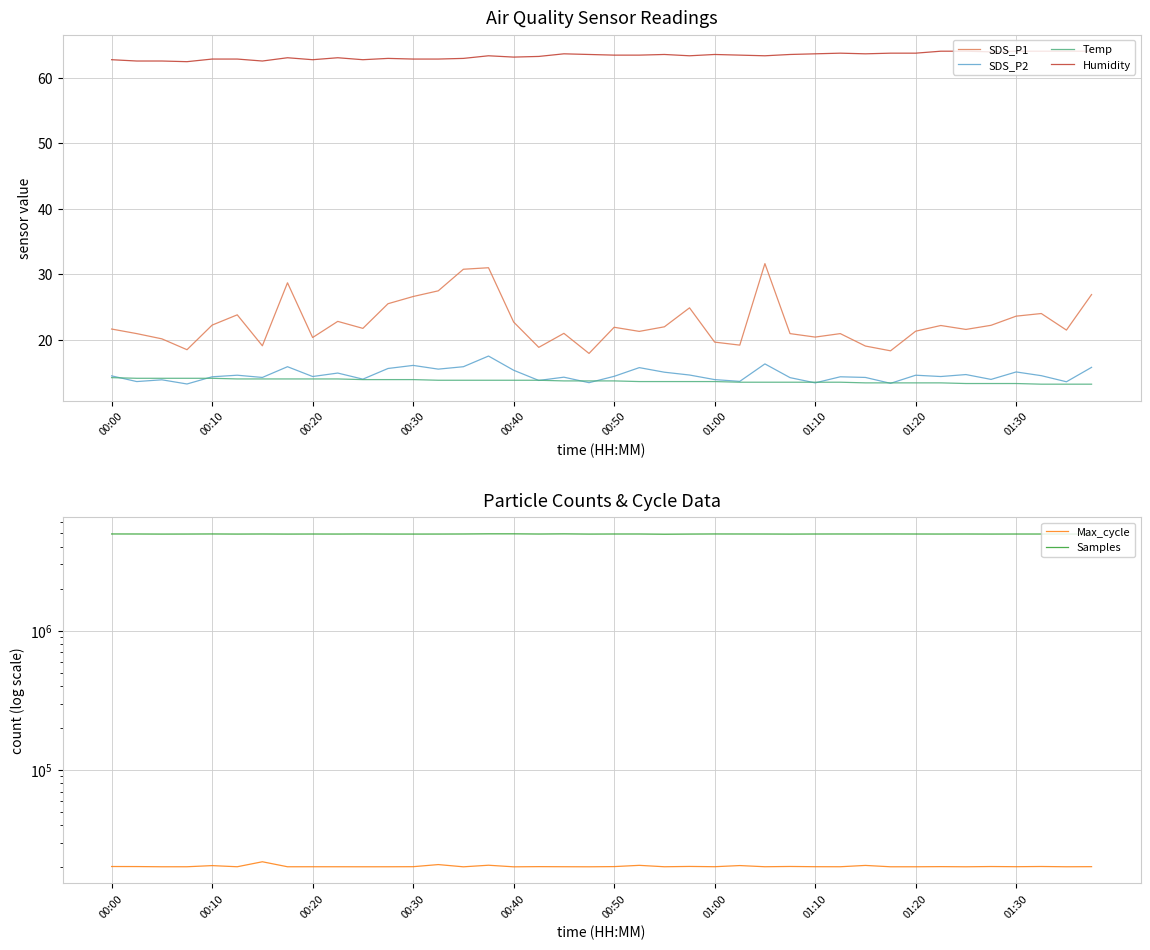

What is the minimum value for SDS_P2?

13.2